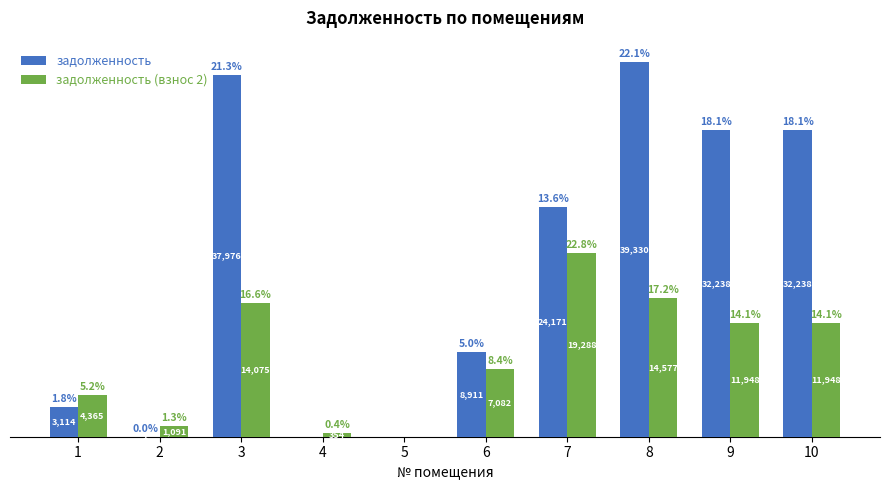

Is the value of задолженность at 1 greater than the value of задолженность (взнос 2) at 7?

No